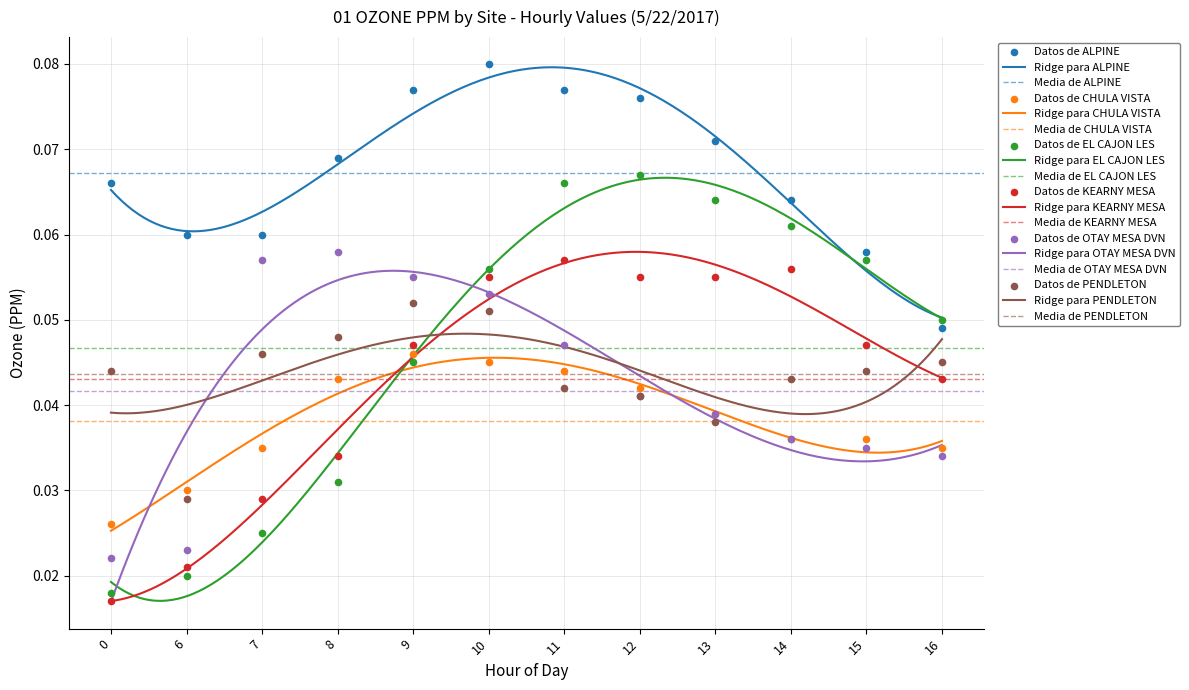

At how many categories does at least one series exceed 0?

12